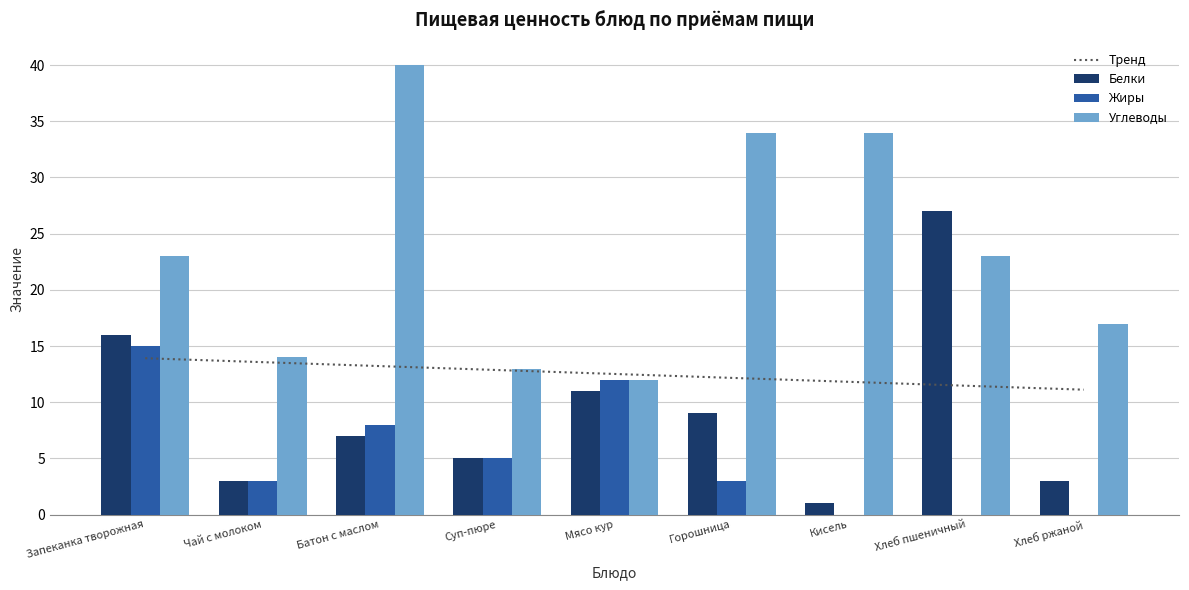

Reading right to left, what are all the values shown in this chart?

Тренд: 11.1	11.5	11.8	12.2	12.5	12.9	13.2	13.6	13.9
Белки: 3.0	27.0	1.0	9.0	11.0	5.0	7.0	3.0	16.0
Жиры: 0.0	0.0	0.0	3.0	12.0	5.0	8.0	3.0	15.0
Углеводы: 17.0	23.0	34.0	34.0	12.0	13.0	40.0	14.0	23.0